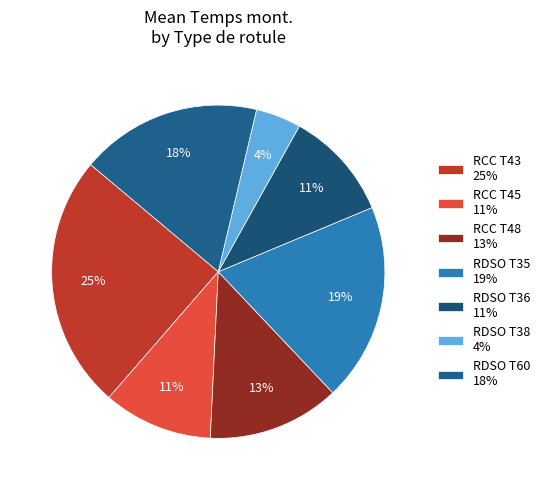

How many slices are in this pie chart?

7